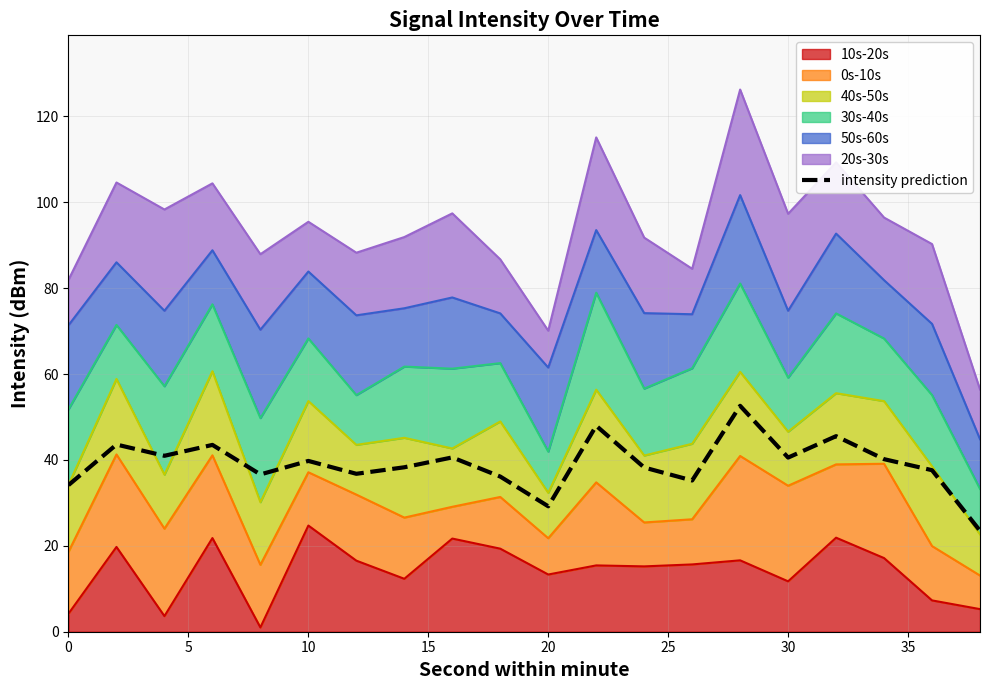

How many lines are shown in the chart?

1